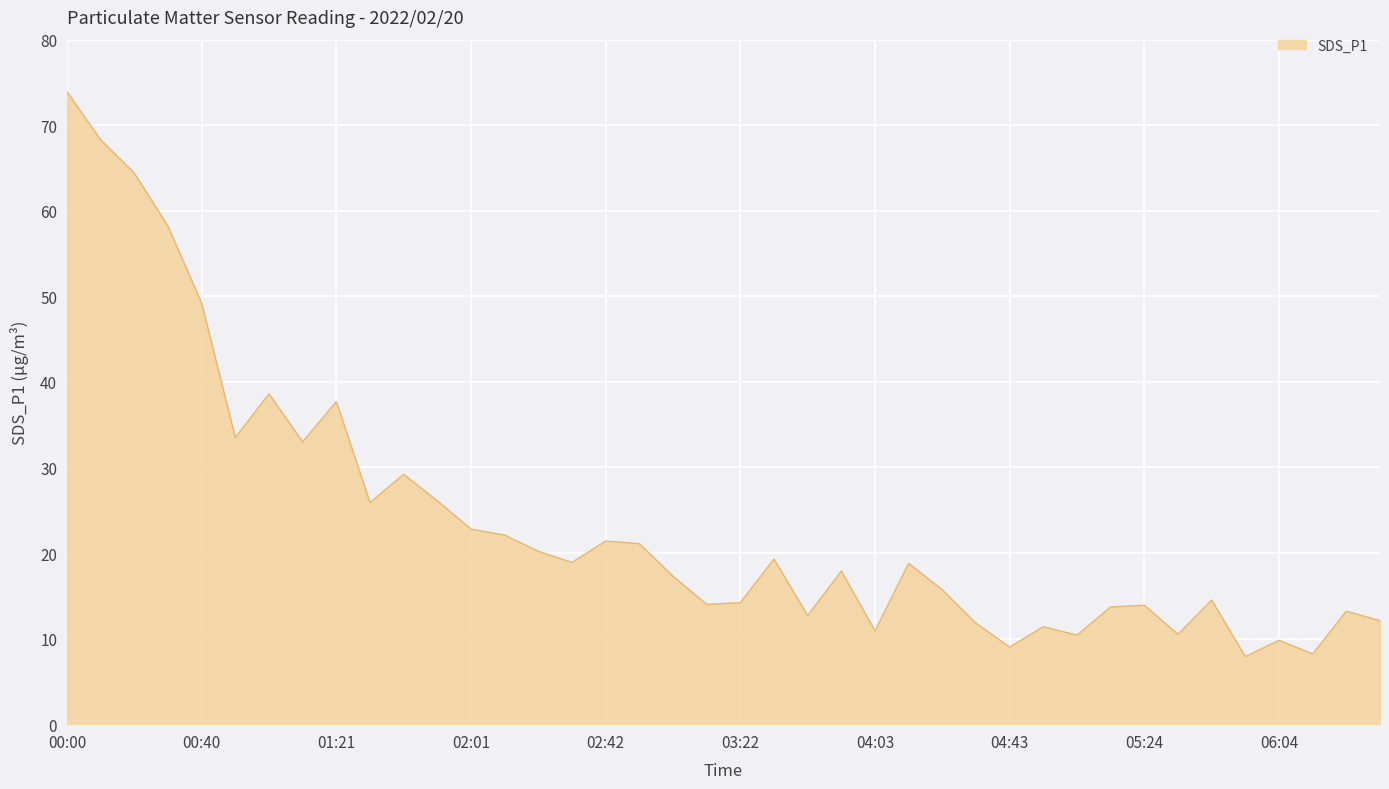

What is the difference between the maximum and minimum values?

66.0